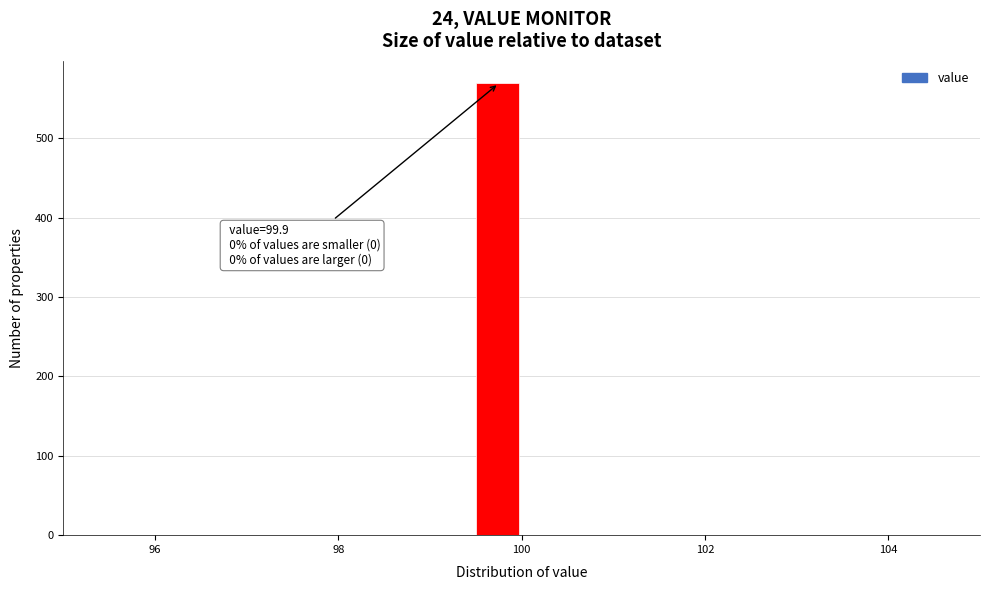

Around what value on the x-axis is the tallest bar? Give the approximate position of its centre, as read against the axis.

99.8